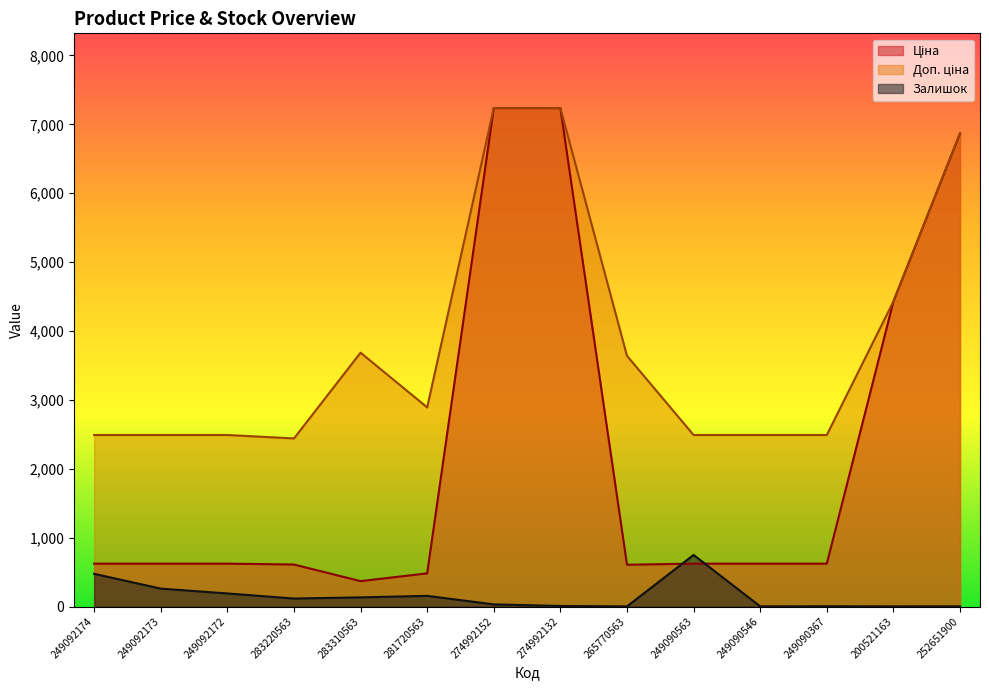

The Ціна series shows 347.7 at 249090563. True or false?

False